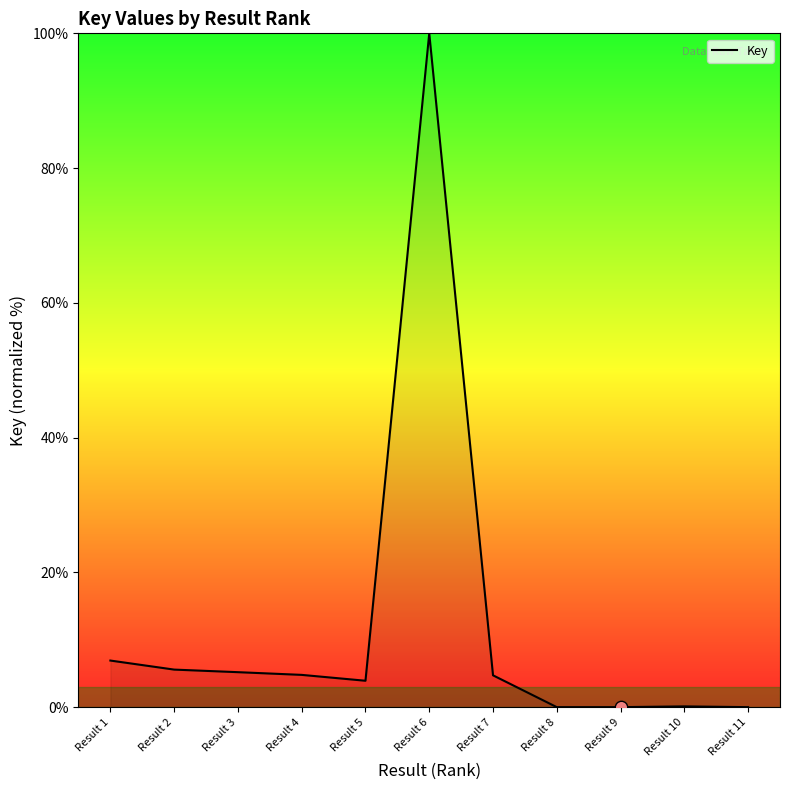

What is the change in value from Result 2 to Result 3?

-0.4